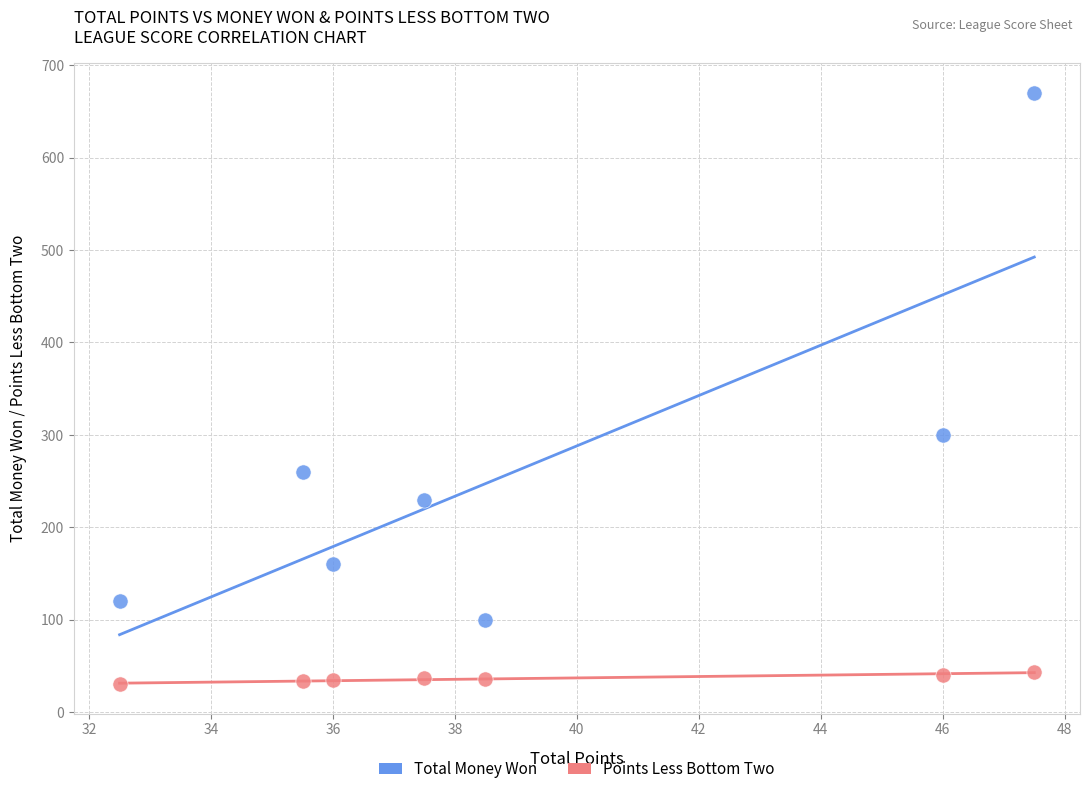

Which series reaches the maximum Y coordinate?

Total Money Won